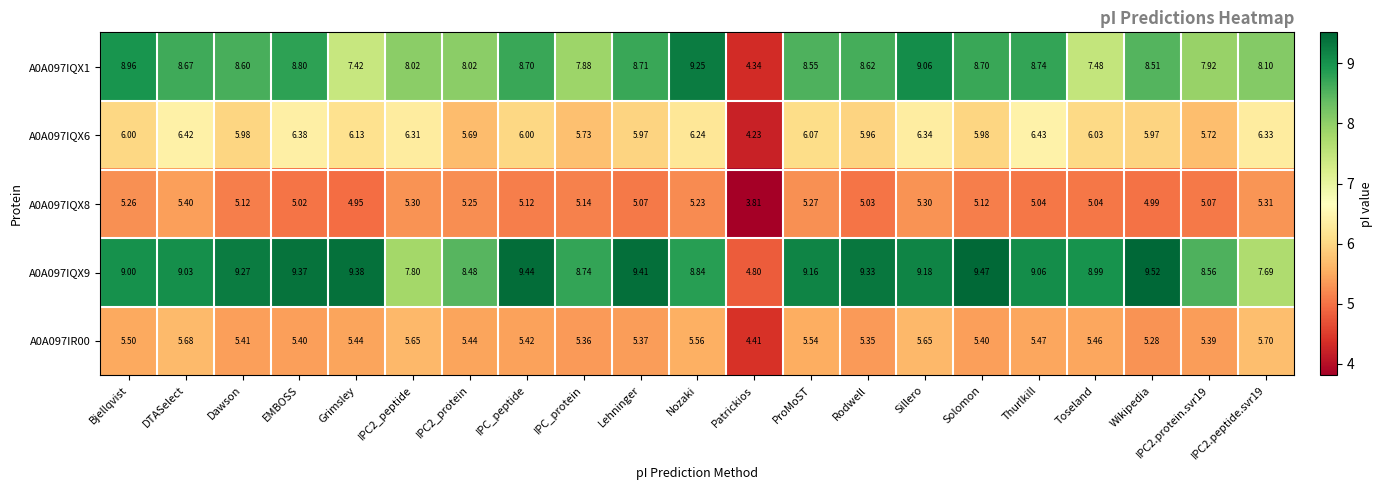

At which label does A0A097IQX9 reach its minimum?

Patrickios